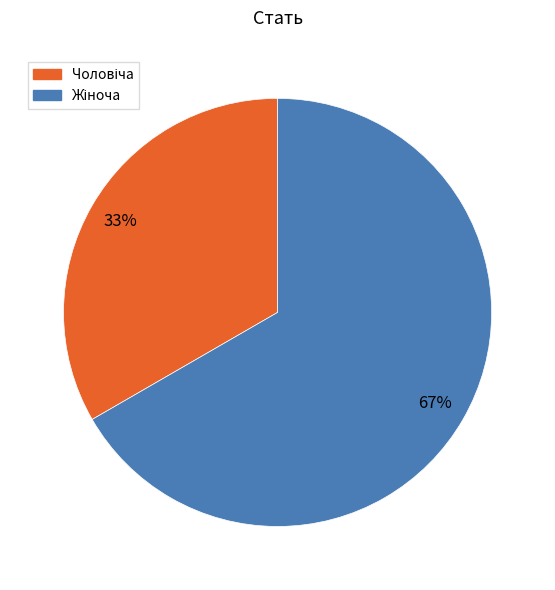

To the nearest percent, what is the average slice percentage?

50%